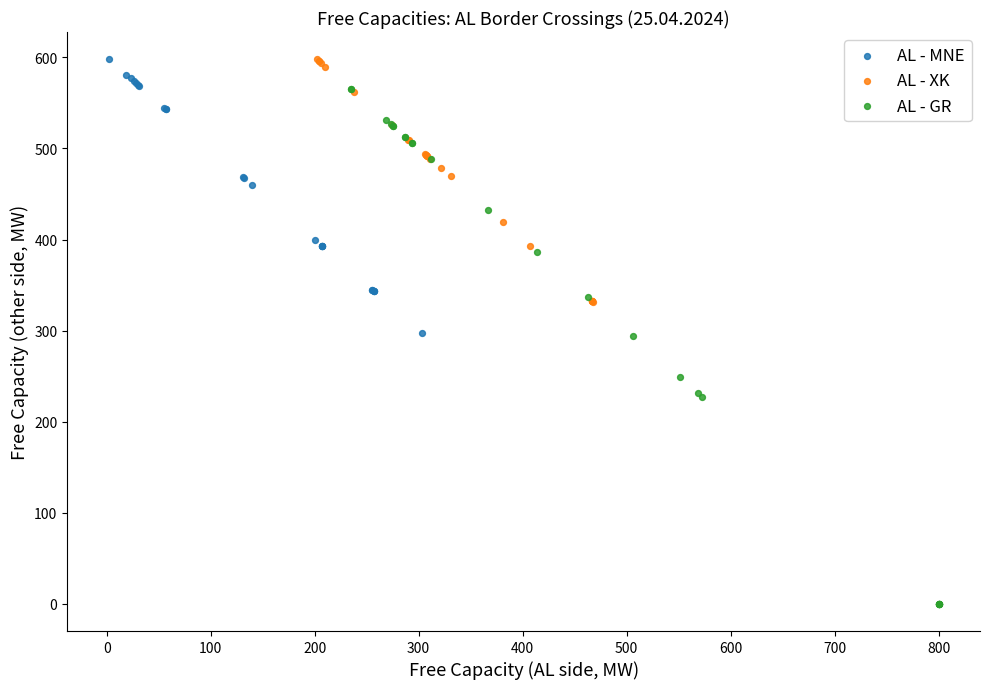

Which series reaches the minimum Y coordinate?

AL - GR